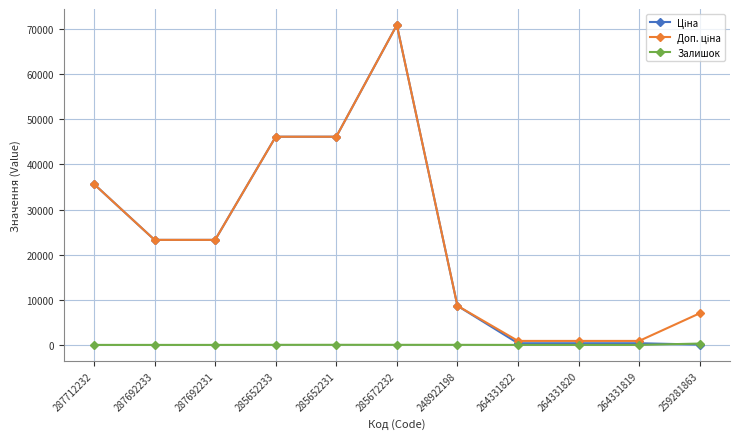

What is the maximum value shown in the chart?

70906.0